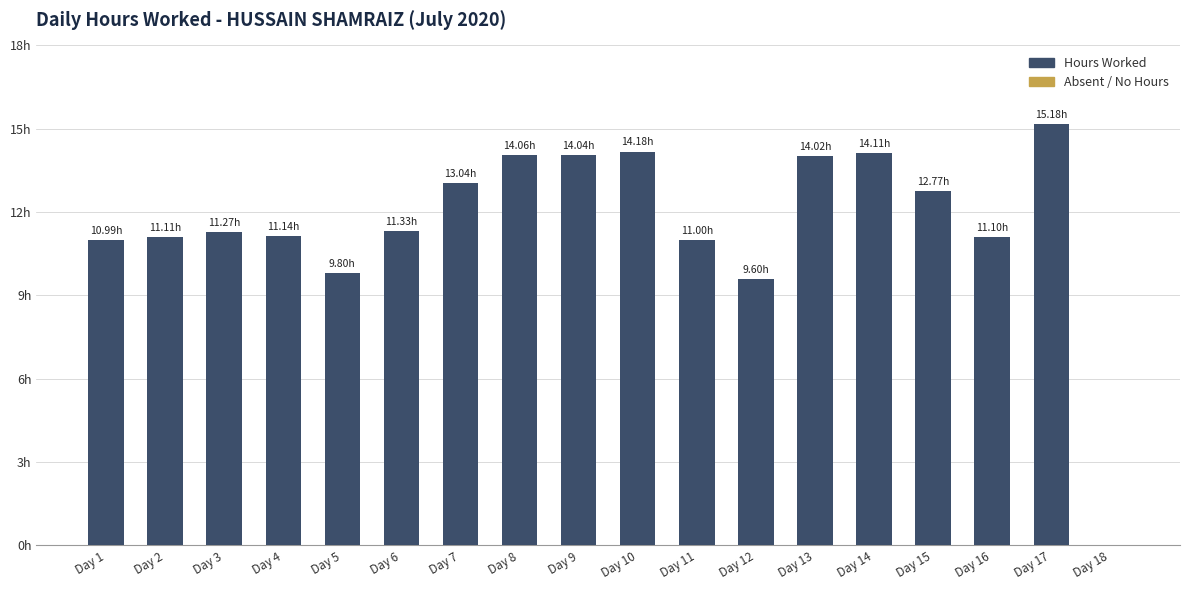

What is the maximum value shown in the chart?

15.2